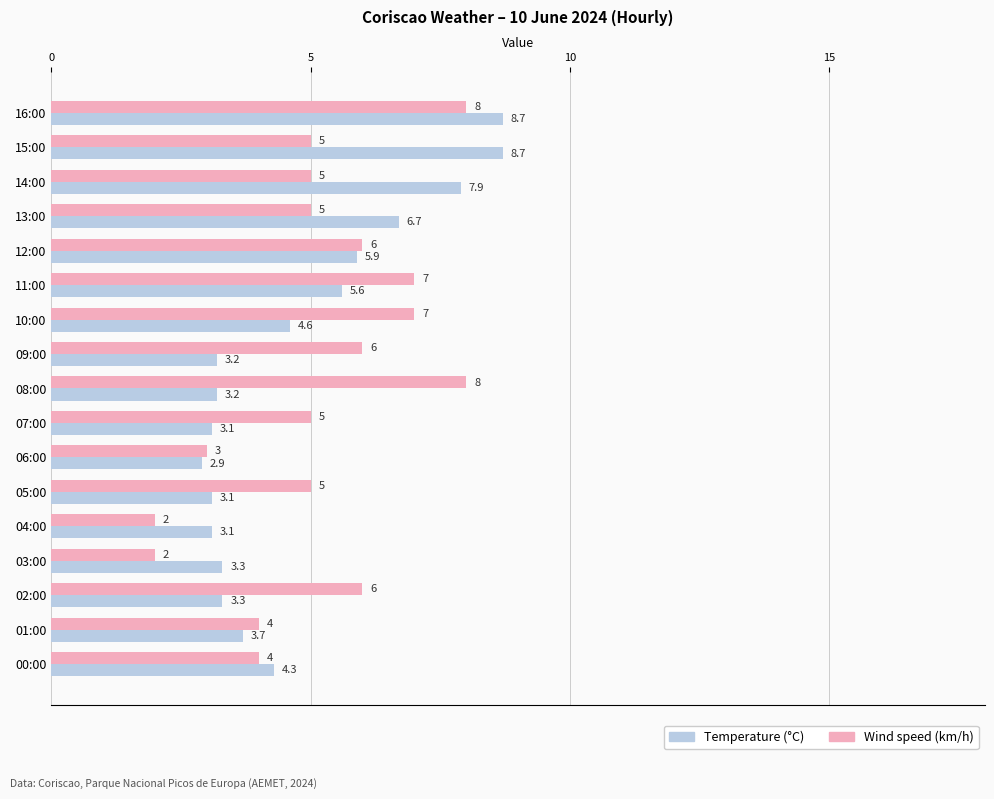

How many data points in Wind speed (km/h) are less than 5?

5